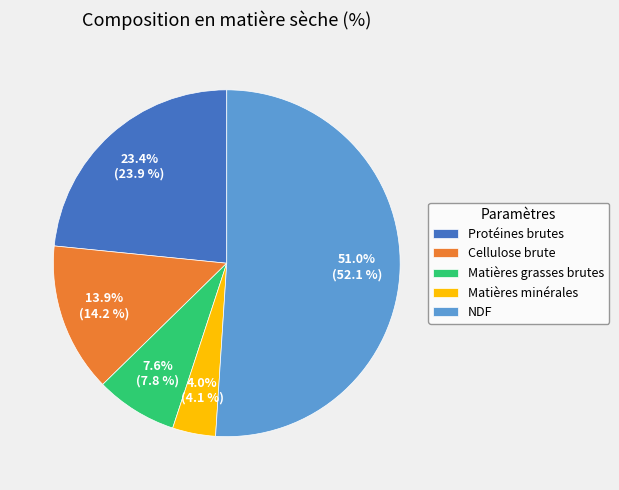

Between NDF and Protéines brutes, which is larger?

NDF